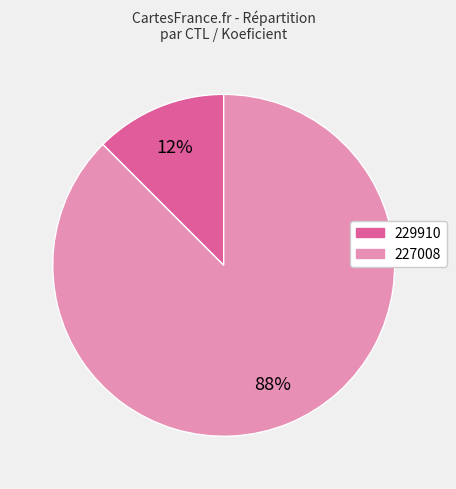

Does 229910 account for over 50% of the chart?

No